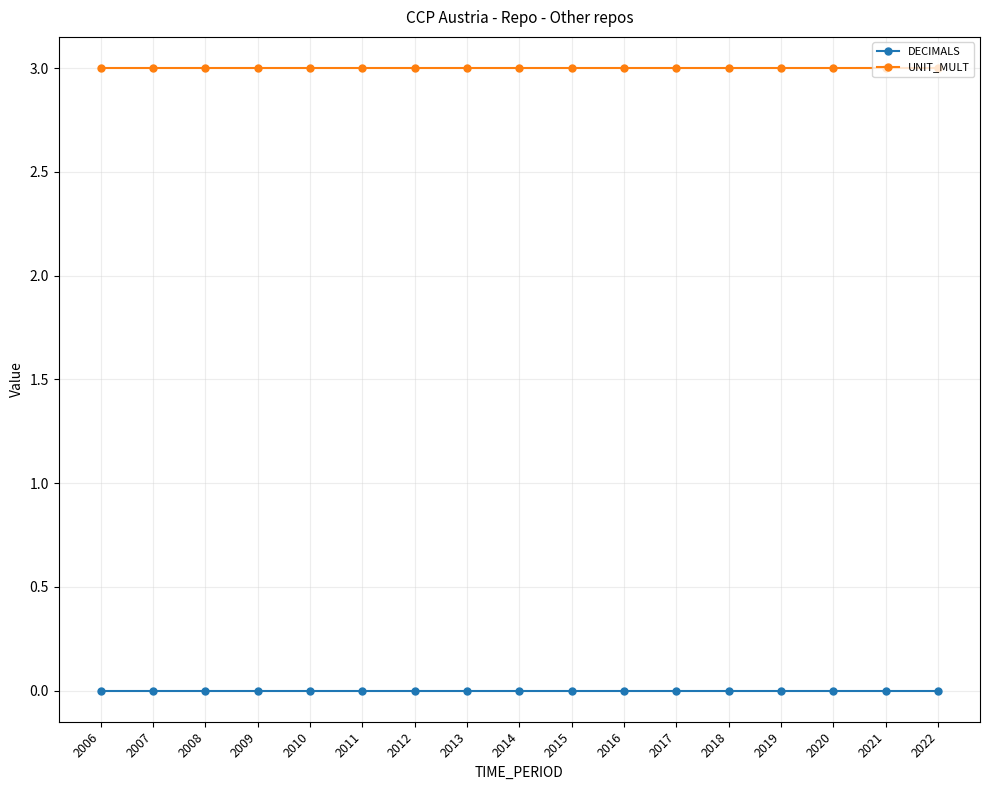

Which series has the largest total across all categories?

UNIT_MULT